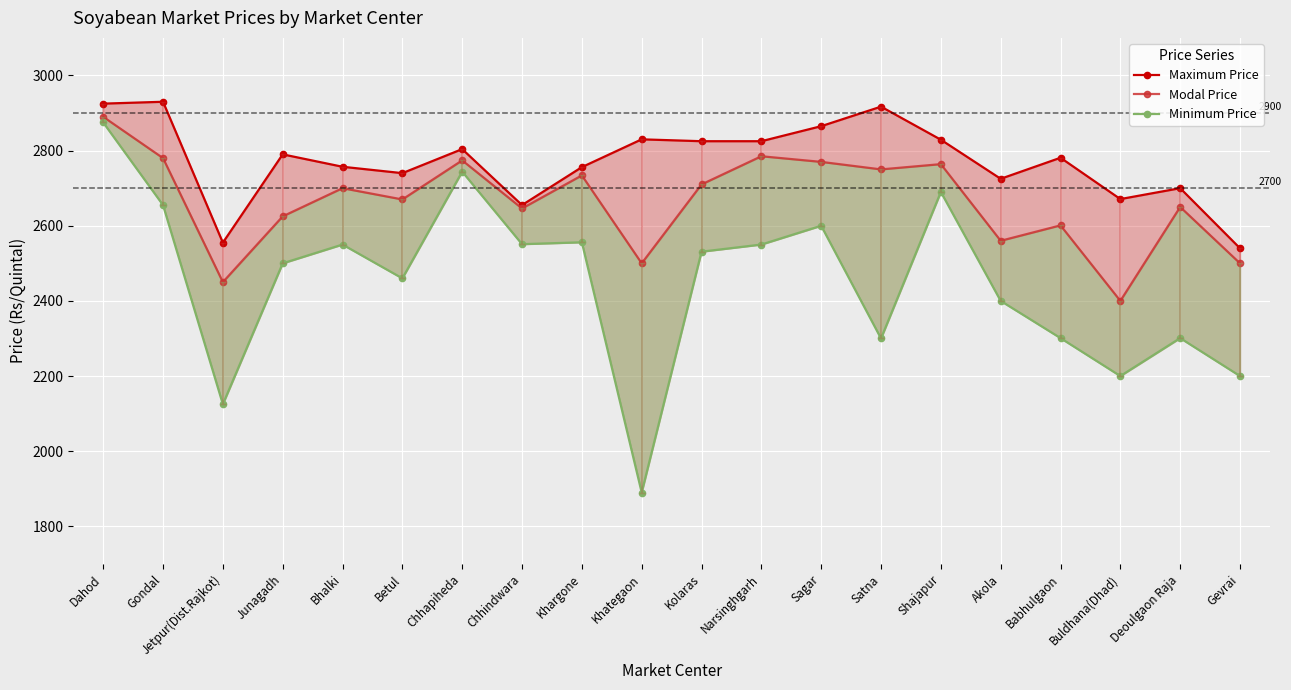

Which label corresponds to the smallest value in the chart?

Khategaon